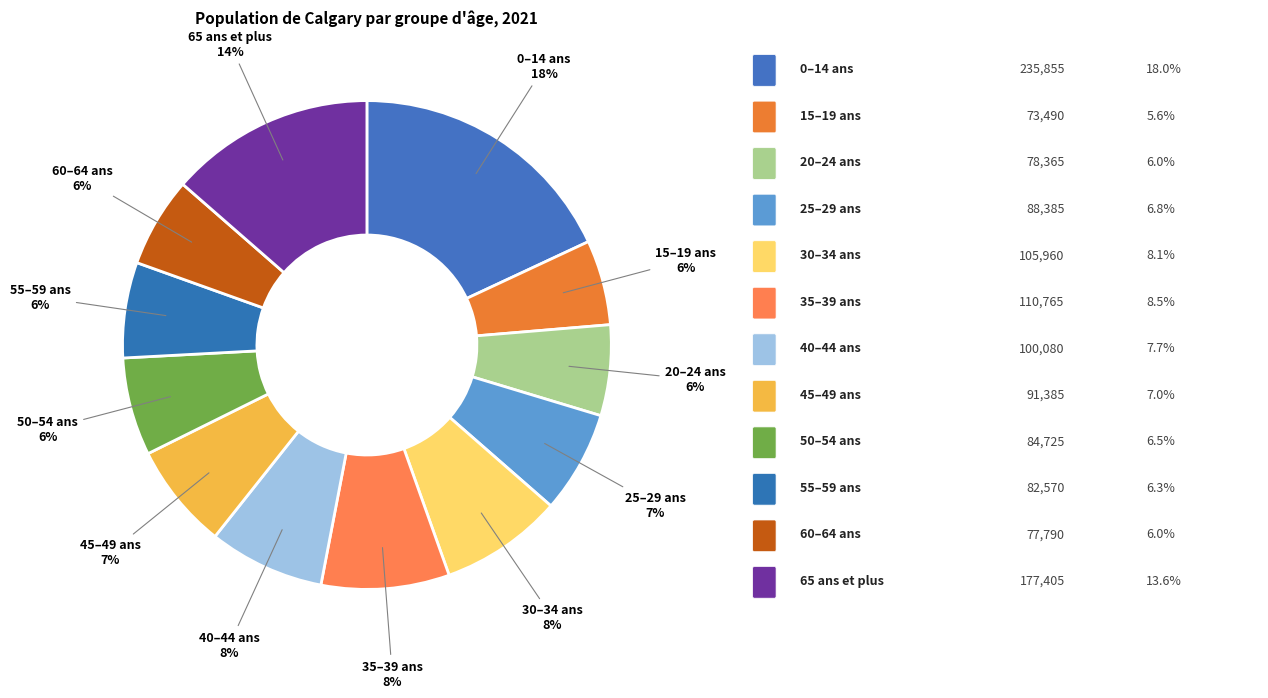

How many slices are in this pie chart?

12